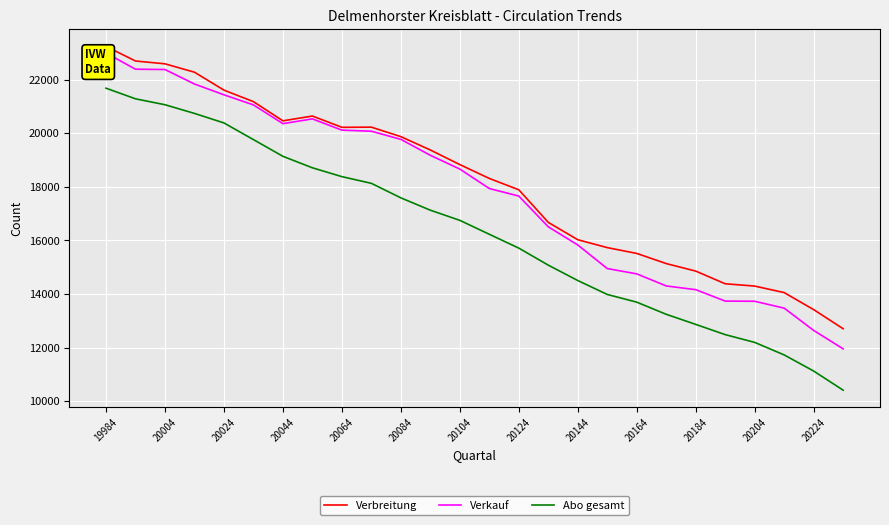

At which label does Verkauf reach its peak?

19984